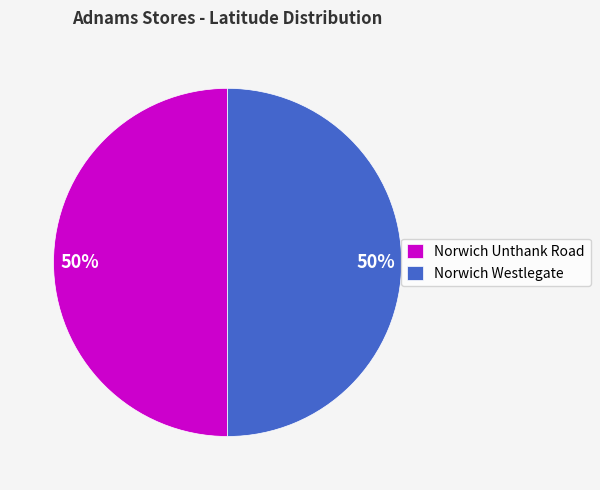

Combined, do Norwich Unthank Road and Norwich Westlegate account for over 50%?

Yes